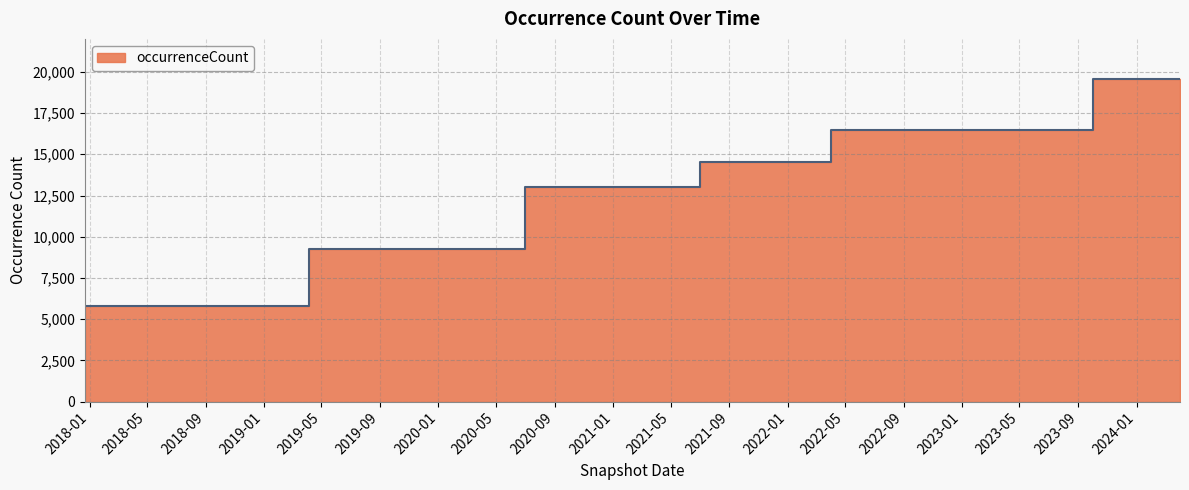

At which label is the value closest to 12701?

2020-07-01